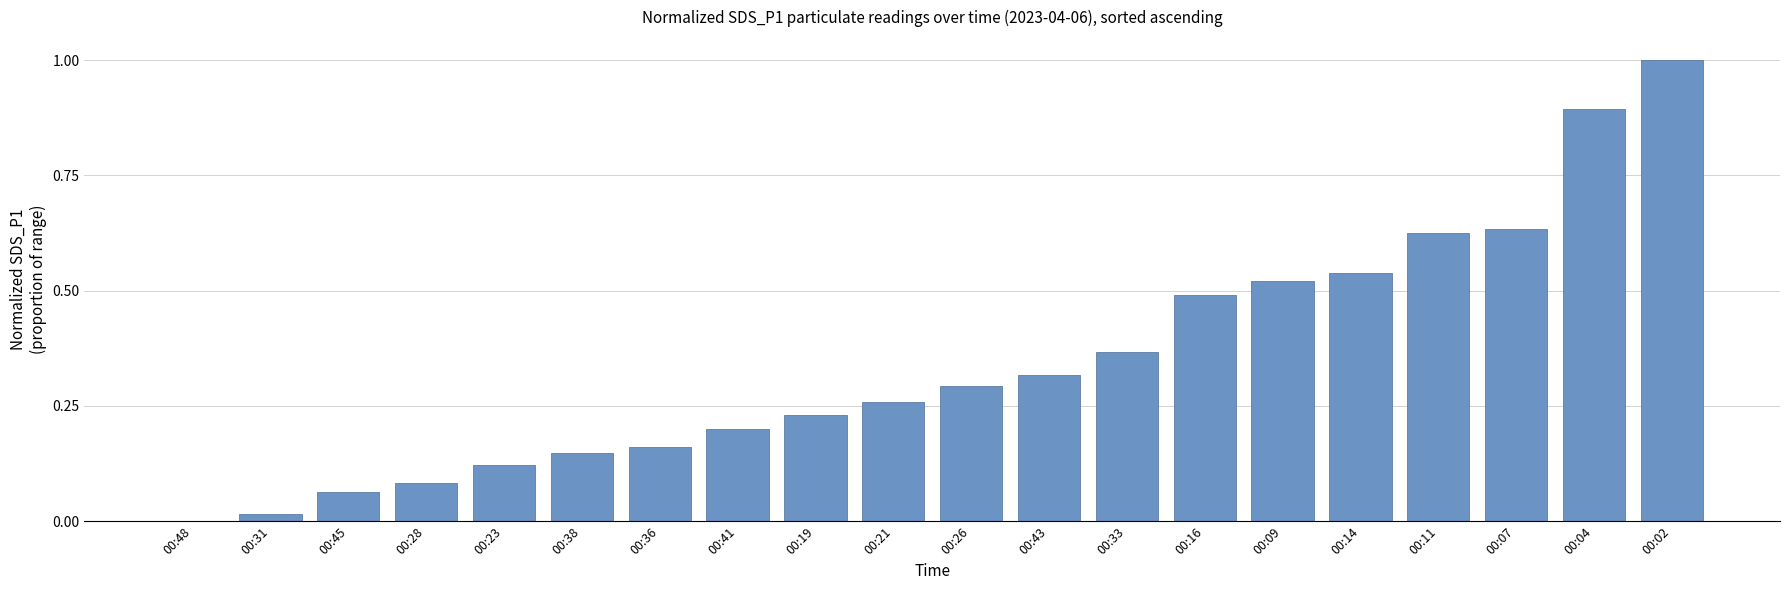

The value at 00:36 is 0.2. True or false?

True